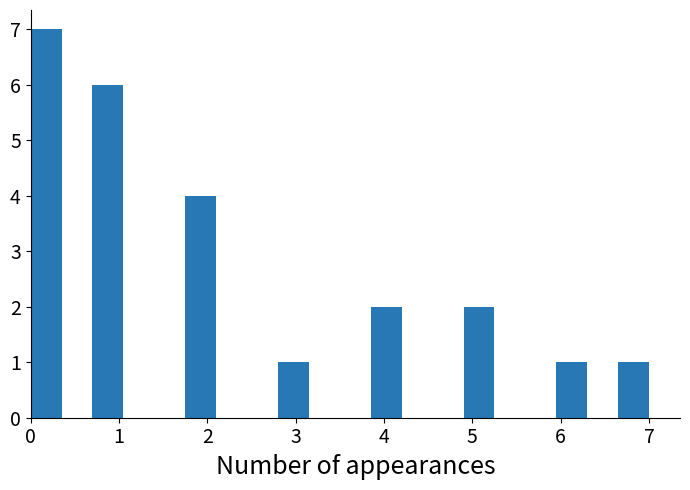

Around what value on the x-axis is the tallest bar? Give the approximate position of its centre, as read against the axis.

0.2